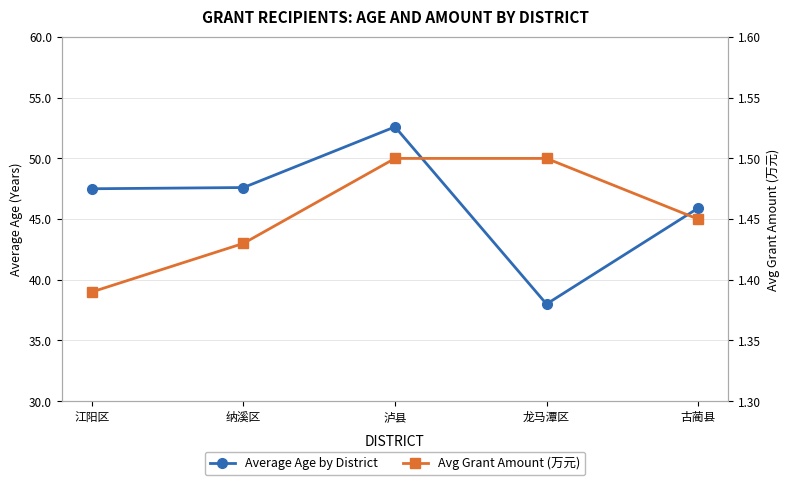

Is the value of Average Age by District at 纳溪区 greater than the value of Avg Grant Amount (万元) at 江阳区?

Yes